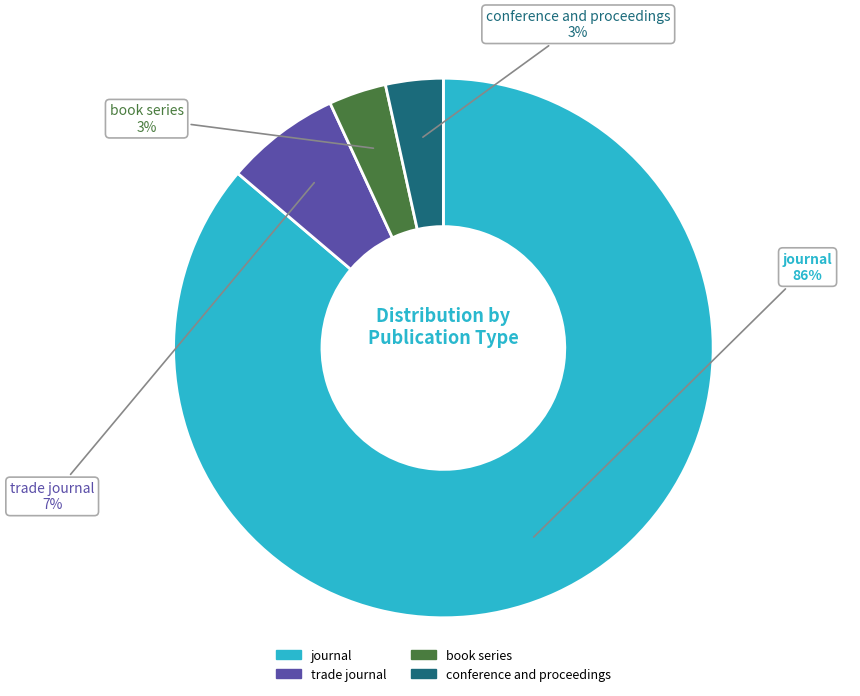

Which category has the biggest portion of the pie?

journal